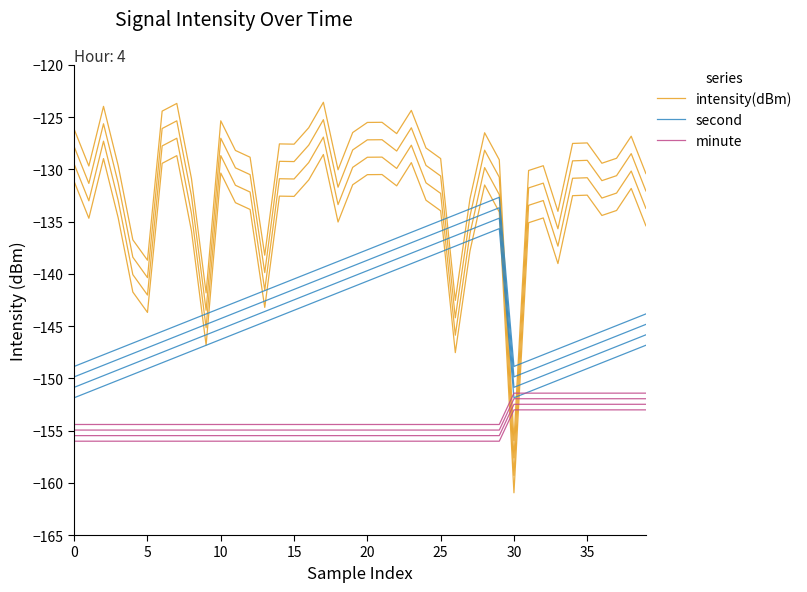

What are all the series names shown in the legend?

intensity(dBm), second, minute